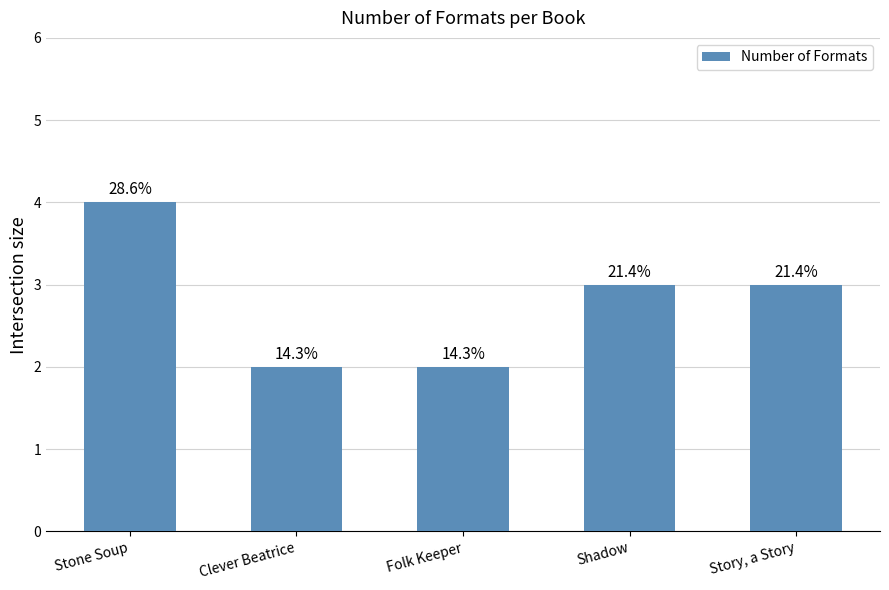

How many bars are there in total?

5